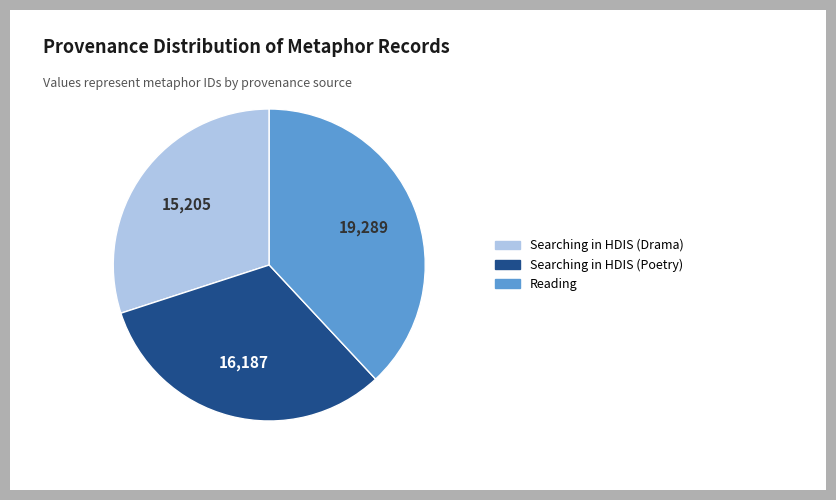

Rank the categories by value from lowest to highest.

Searching in HDIS (Drama), Searching in HDIS (Poetry), Reading